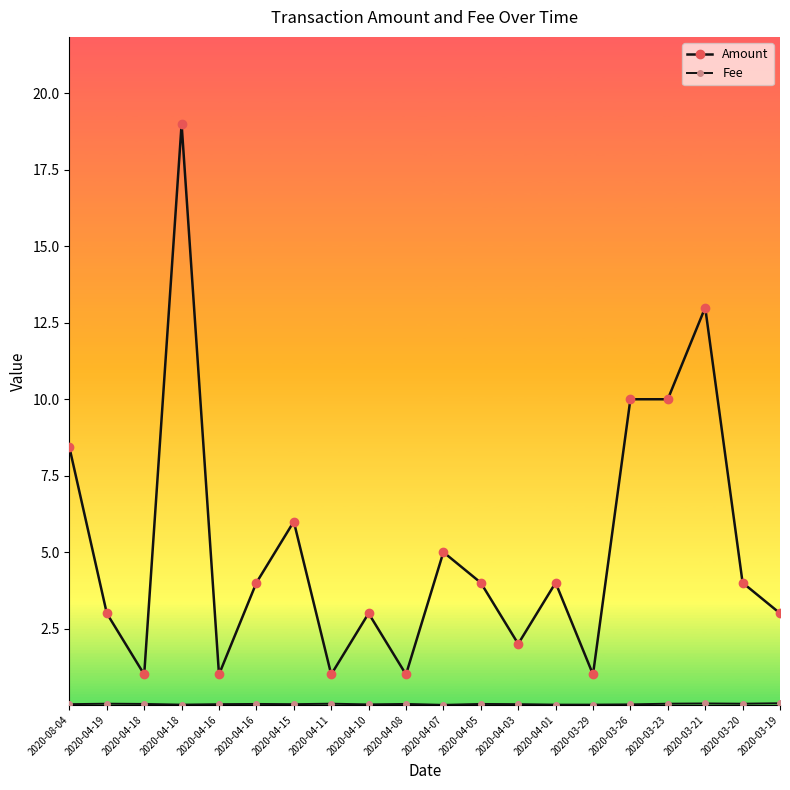

Does the chart display data point markers on the line(s)?

Yes